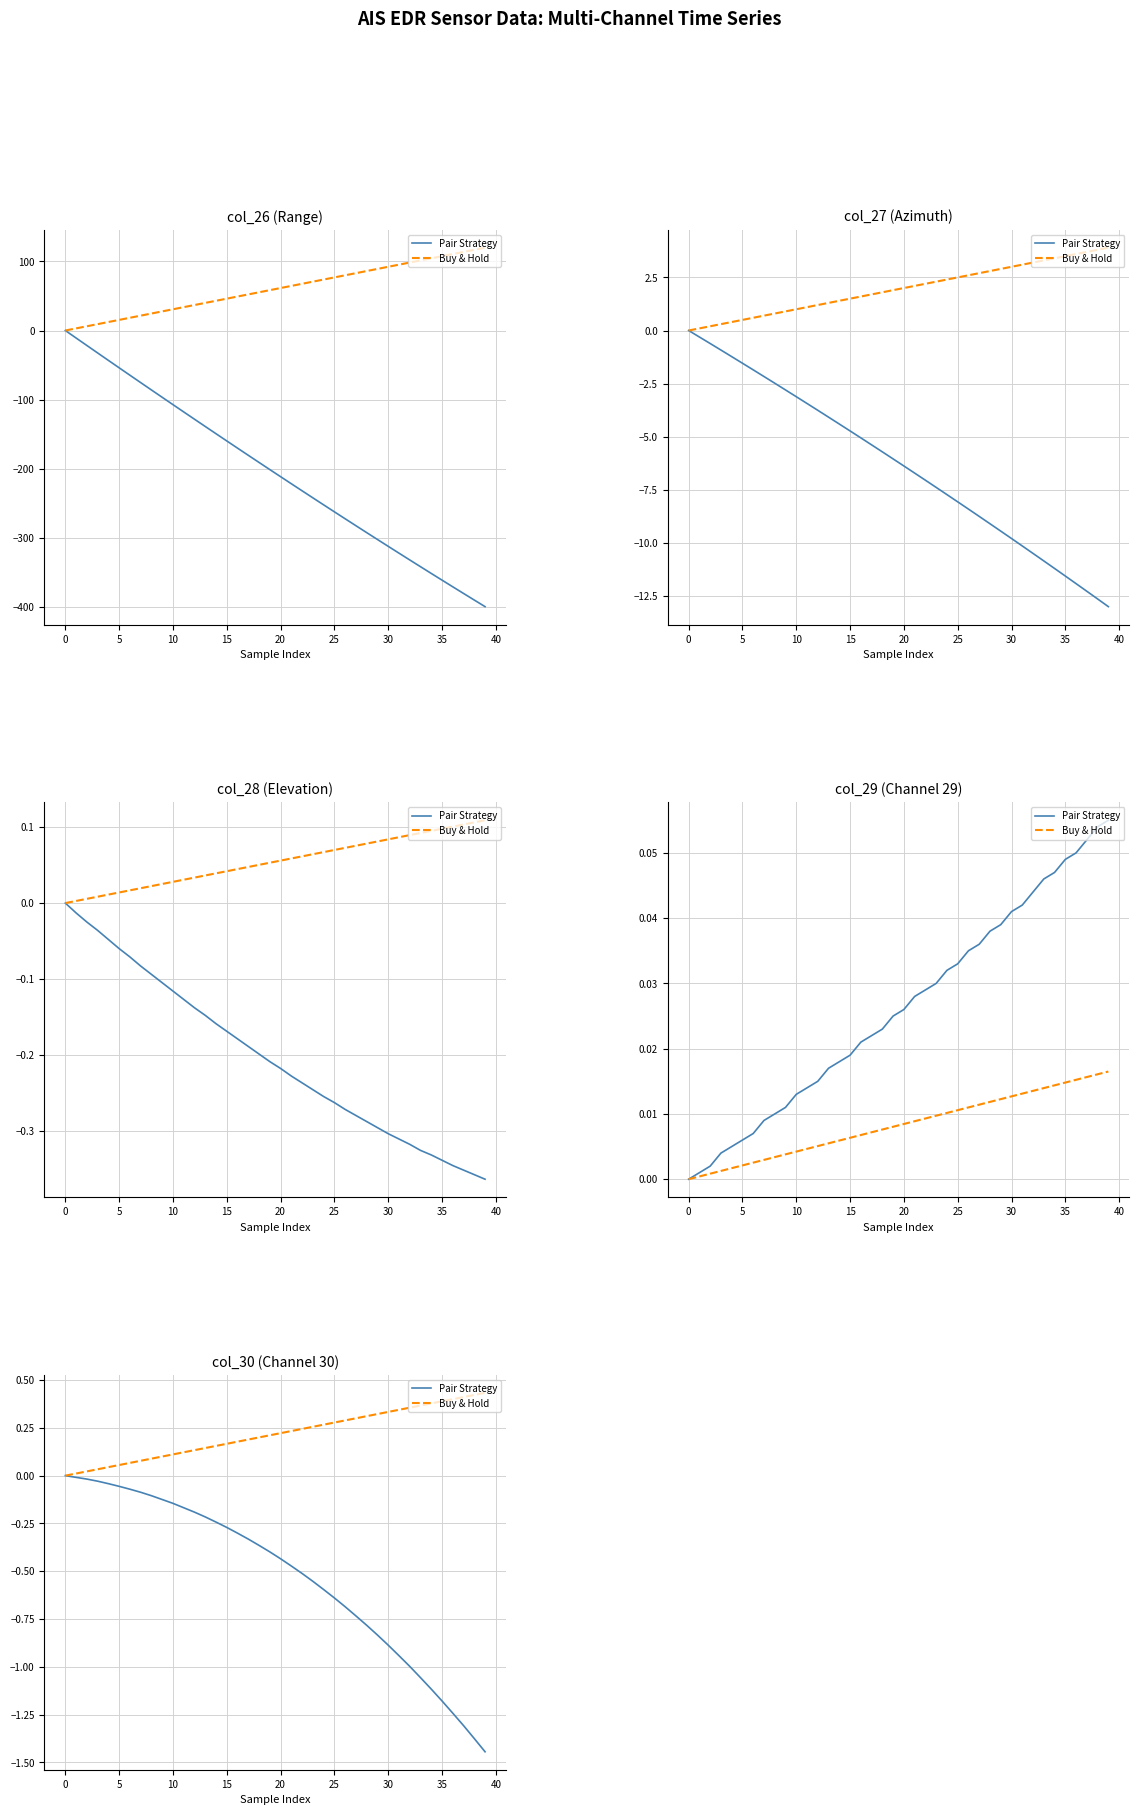

At how many categories does at least one series exceed 0?

39